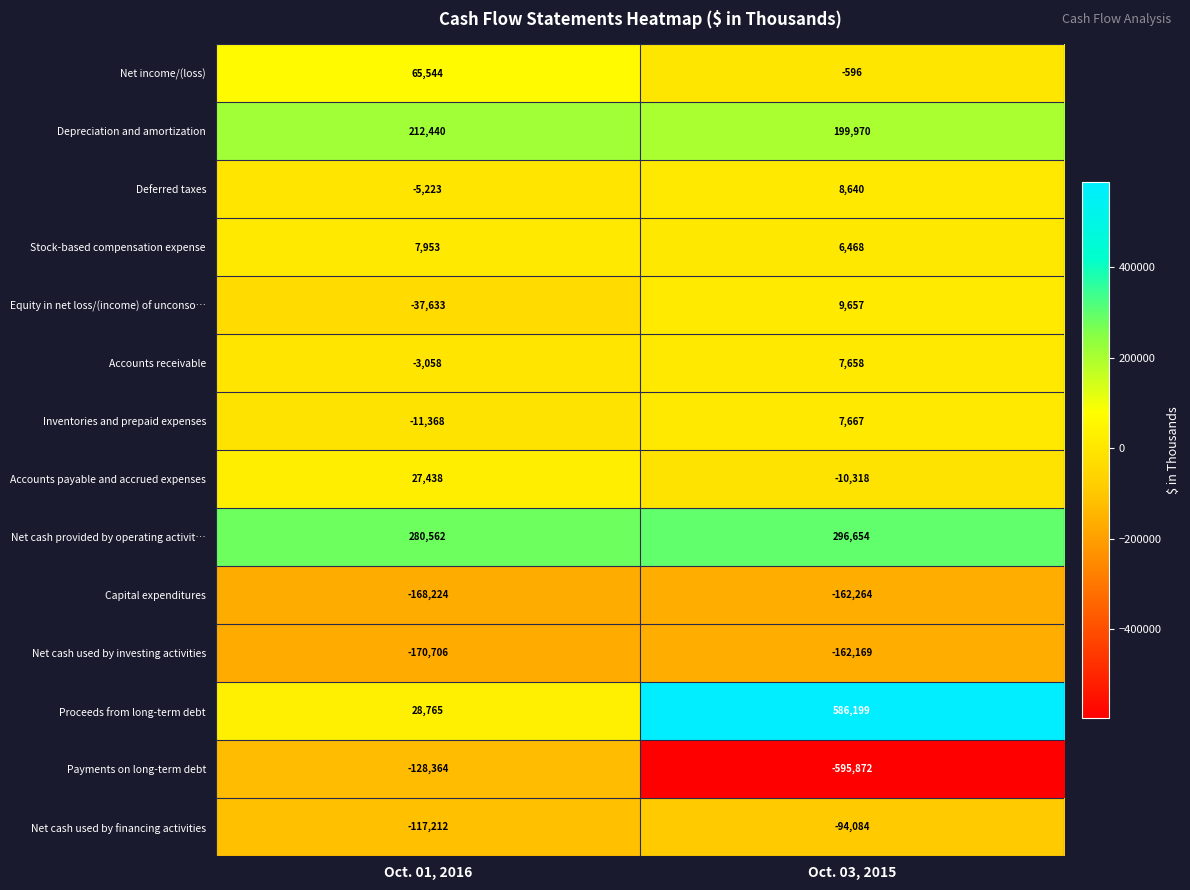

Reading left to right, what are all the values shown in this chart?

Net income/(loss): 65544	-596
Depreciation and amortization: 212440	199970
Deferred taxes: -5223	8640
Stock-based compensation expense: 7953	6468
Equity in net loss/(income) of unconso…: -37633	9657
Accounts receivable: -3058	7658
Inventories and prepaid expenses: -11368	7667
Accounts payable and accrued expenses: 27438	-10318
Net cash provided by operating activit…: 280562	296654
Capital expenditures: -168224	-162264
Net cash used by investing activities: -170706	-162169
Proceeds from long-term debt: 28765	586199
Payments on long-term debt: -128364	-595872
Net cash used by financing activities: -117212	-94084